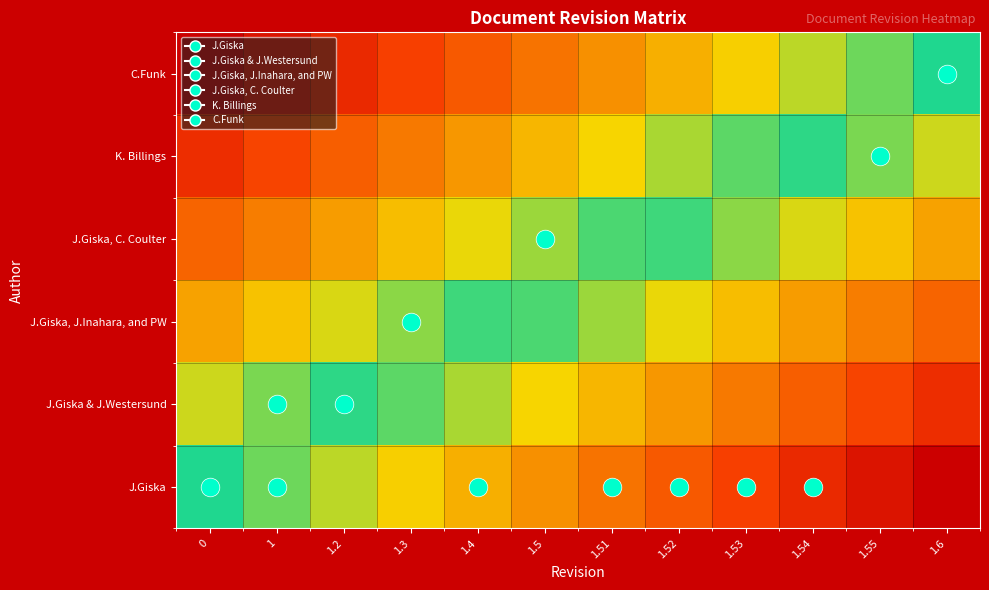

Reading right to left, list all the values displayed in this chart.

J.Giska: 1.6=0.0	1.55=0.1	1.54=0.2	1.53=0.3	1.52=0.4	1.51=0.5	1.5=0.5	1.4=0.6	1.3=0.7	1.2=0.8	1=0.9	0=1.0
J.Giska & J.Westersund: 1.6=0.2	1.55=0.3	1.54=0.4	1.53=0.5	1.52=0.6	1.51=0.7	1.5=0.7	1.4=0.8	1.3=0.9	1.2=1.0	1=0.9	0=0.8
J.Giska, J.Inahara, and PW: 1.6=0.4	1.55=0.5	1.54=0.6	1.53=0.7	1.52=0.8	1.51=0.9	1.5=0.9	1.4=1.0	1.3=0.9	1.2=0.8	1=0.7	0=0.6
J.Giska, C. Coulter: 1.6=0.6	1.55=0.7	1.54=0.8	1.53=0.9	1.52=1.0	1.51=0.9	1.5=0.9	1.4=0.8	1.3=0.7	1.2=0.6	1=0.5	0=0.4
K. Billings: 1.6=0.8	1.55=0.9	1.54=1.0	1.53=0.9	1.52=0.8	1.51=0.7	1.5=0.7	1.4=0.6	1.3=0.5	1.2=0.4	1=0.3	0=0.2
C.Funk: 1.6=1.0	1.55=0.9	1.54=0.8	1.53=0.7	1.52=0.6	1.51=0.5	1.5=0.5	1.4=0.4	1.3=0.3	1.2=0.2	1=0.1	0=0.0